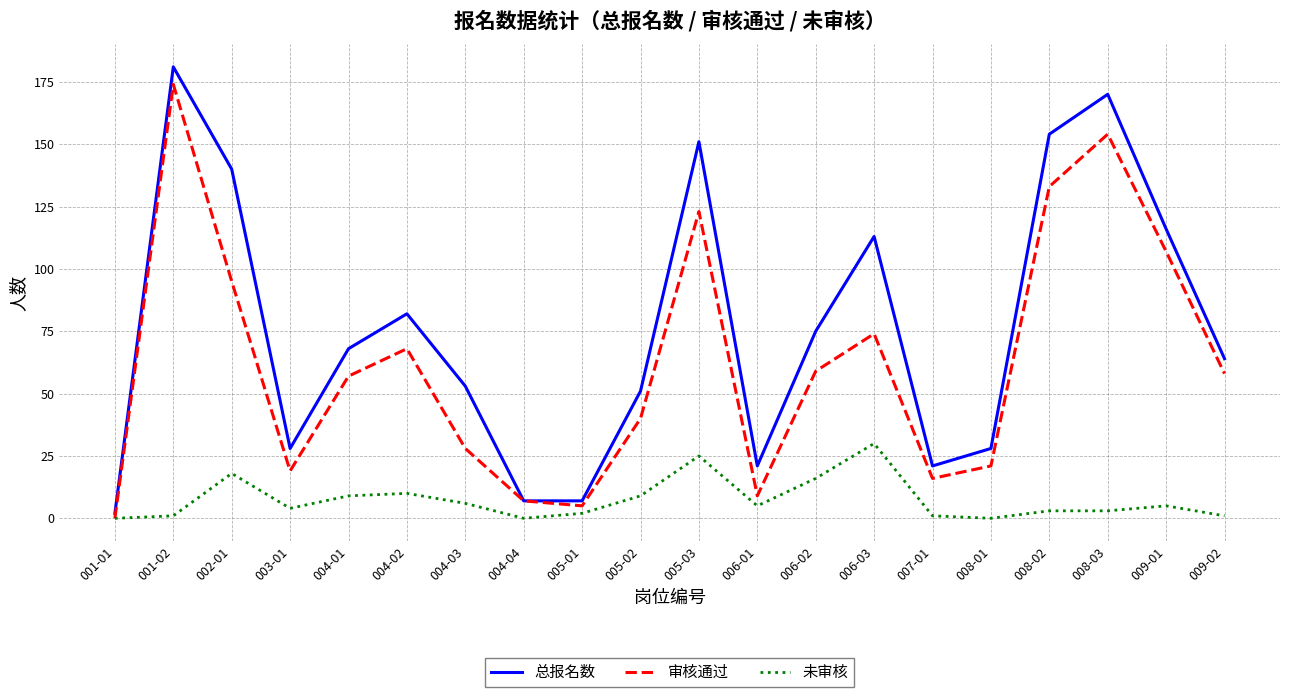

What are all the series names shown in the legend?

总报名数, 审核通过, 未审核